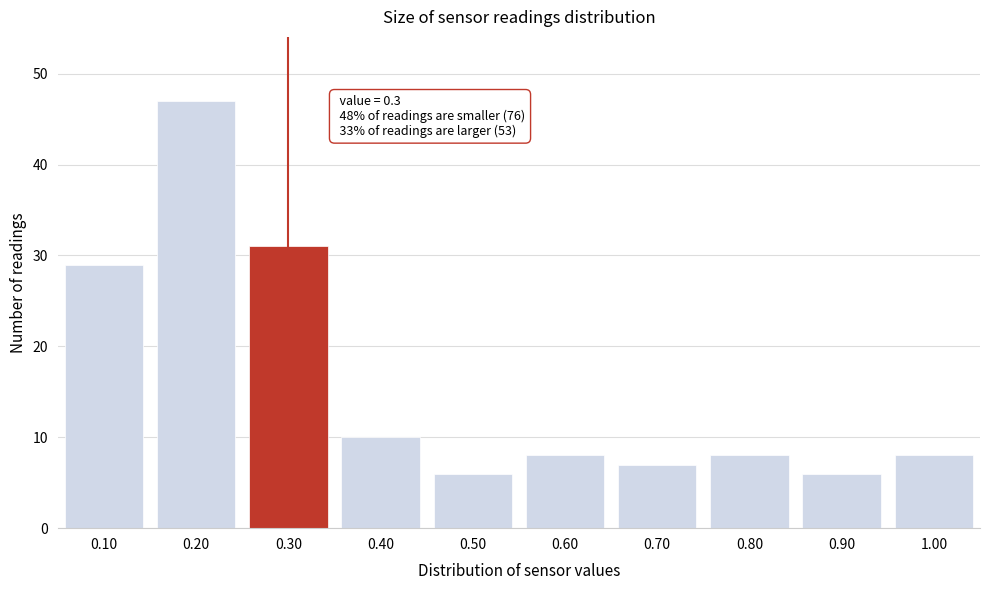

Reading right to left, transcribe all the data shown in this chart.

1.00=8	0.90=6	0.80=8	0.70=7	0.60=8	0.50=6	0.40=10	0.30=31	0.20=47	0.10=29